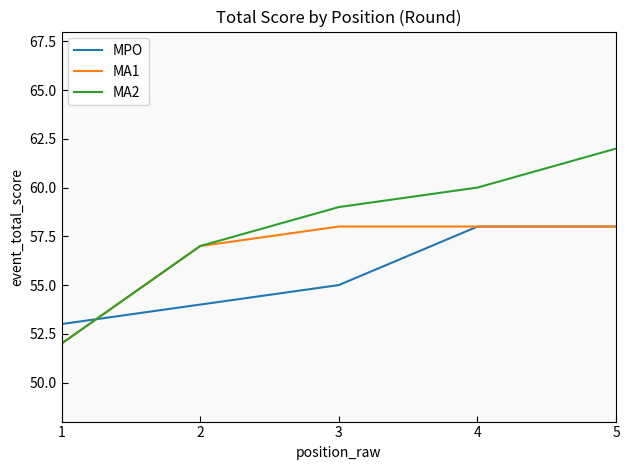

True or false: MA1 has a value of 58 at 3.

True